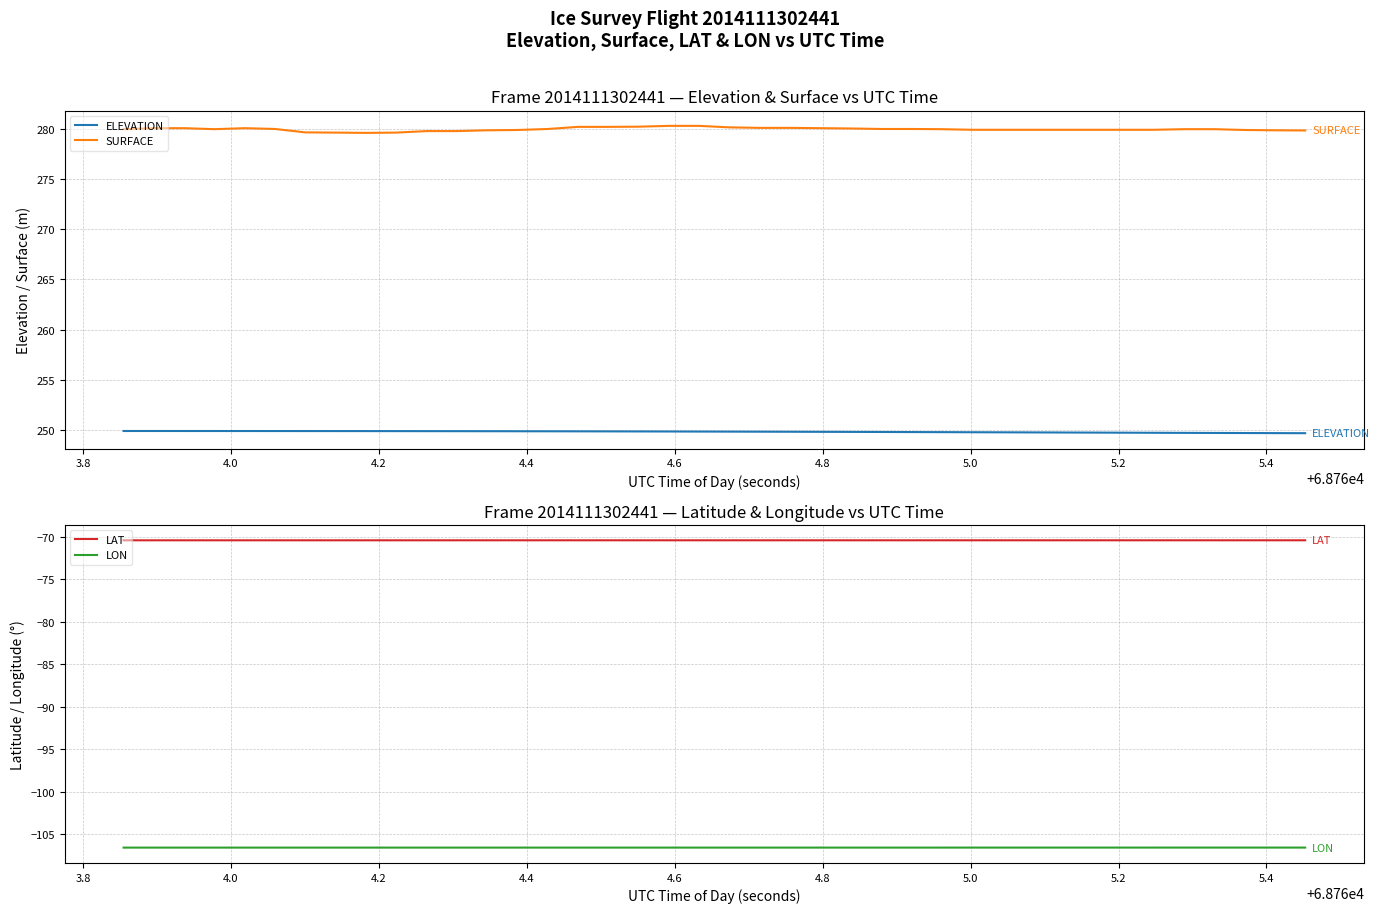

Reading left to right, list all the values displayed in this chart.

ELEVATION: 249.9	249.9	249.9	249.9	249.9	249.9	249.9	249.9	249.9	249.9	249.9	249.9	249.9	249.9	249.9	249.9	249.9	249.9	249.9	249.8	249.8	249.8	249.8	249.8	249.8	249.8	249.8	249.8	249.8	249.8	249.8	249.8	249.7	249.7	249.7	249.7	249.7	249.7	249.7	249.7
SURFACE: 280.0	280.1	280.1	280.0	280.1	280.0	279.6	279.6	279.6	279.6	279.8	279.8	279.9	279.9	280.0	280.2	280.2	280.2	280.3	280.3	280.1	280.1	280.1	280.1	280.0	280.0	280.0	280.0	279.9	279.9	279.9	279.9	279.9	279.9	279.9	280.0	280.0	279.9	279.9	279.8
LAT: -70.4	-70.4	-70.4	-70.4	-70.4	-70.4	-70.4	-70.4	-70.4	-70.4	-70.4	-70.4	-70.4	-70.4	-70.4	-70.4	-70.4	-70.4	-70.4	-70.4	-70.4	-70.4	-70.4	-70.4	-70.4	-70.4	-70.4	-70.4	-70.4	-70.4	-70.4	-70.4	-70.4	-70.4	-70.4	-70.4	-70.4	-70.4	-70.4	-70.4
LON: -106.5	-106.5	-106.5	-106.5	-106.5	-106.5	-106.5	-106.5	-106.5	-106.5	-106.5	-106.5	-106.5	-106.5	-106.5	-106.5	-106.5	-106.5	-106.5	-106.5	-106.5	-106.5	-106.5	-106.5	-106.5	-106.5	-106.5	-106.5	-106.5	-106.5	-106.5	-106.5	-106.5	-106.5	-106.5	-106.5	-106.5	-106.5	-106.5	-106.5